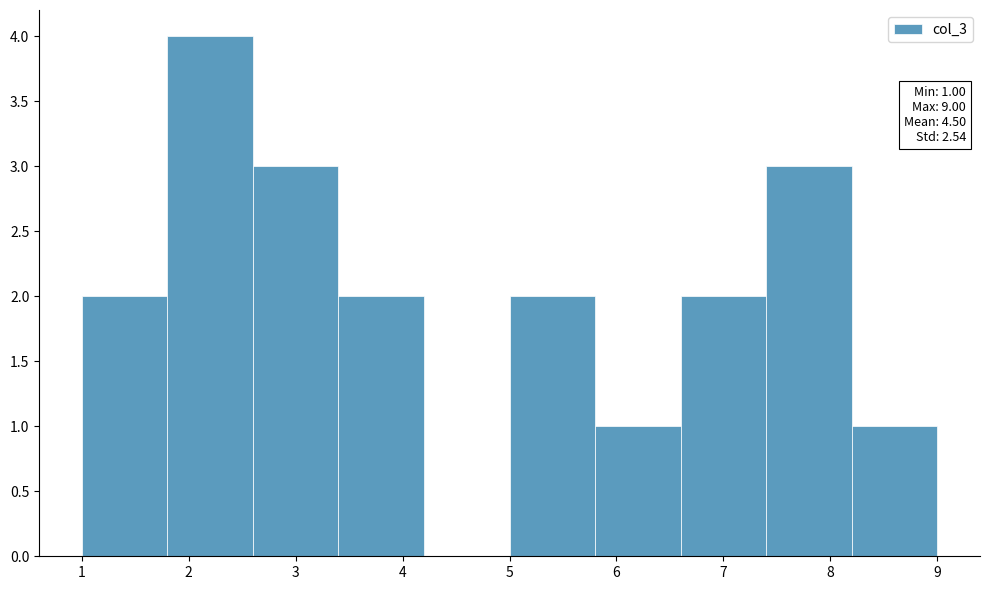

Over which range of the x-axis is the bar tallest?

1.8 to 2.6